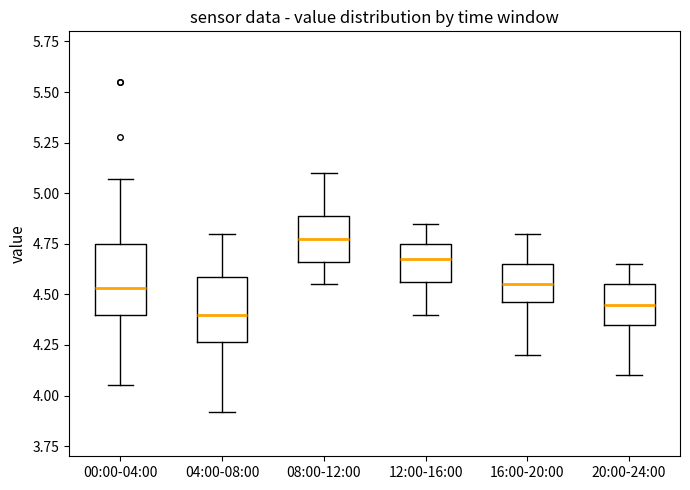

Reading left to right, read every box against the y-axis: the position of its median line, the range the box covers, and the ends of its whiskers. The values are not printed on the chart, so give them approximately, as read against the axis.

00:00-04:00: median 4.55, box 4.40 to 4.75, whiskers 4.05 to 5.05
04:00-08:00: median 4.40, box 4.25 to 4.60, whiskers 3.90 to 4.80
08:00-12:00: median 4.80, box 4.65 to 4.90, whiskers 4.55 to 5.10
12:00-16:00: median 4.70, box 4.55 to 4.75, whiskers 4.40 to 4.85
16:00-20:00: median 4.55, box 4.45 to 4.65, whiskers 4.20 to 4.80
20:00-24:00: median 4.45, box 4.35 to 4.55, whiskers 4.10 to 4.65